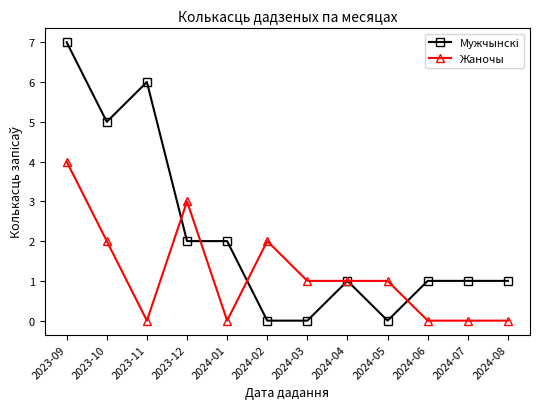

Which series changed the most between 2024-02 and 2024-06?

Жаночы